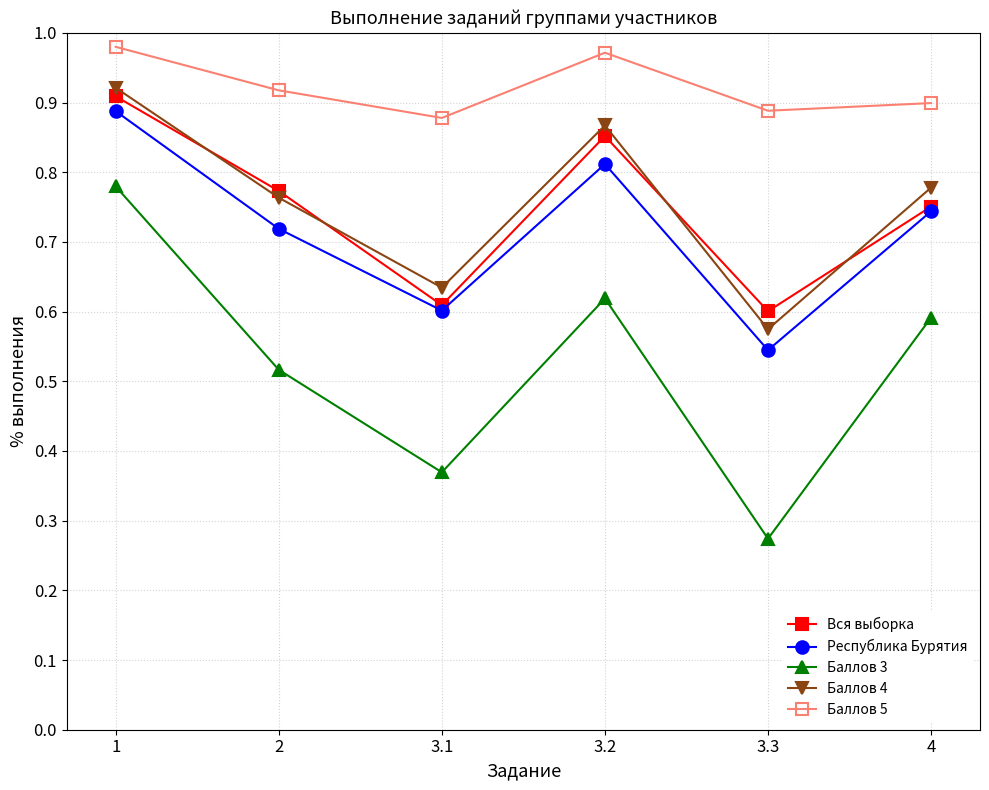

In Вся выборка, how many points are higher than both neighbors (excluding endpoints)?

1